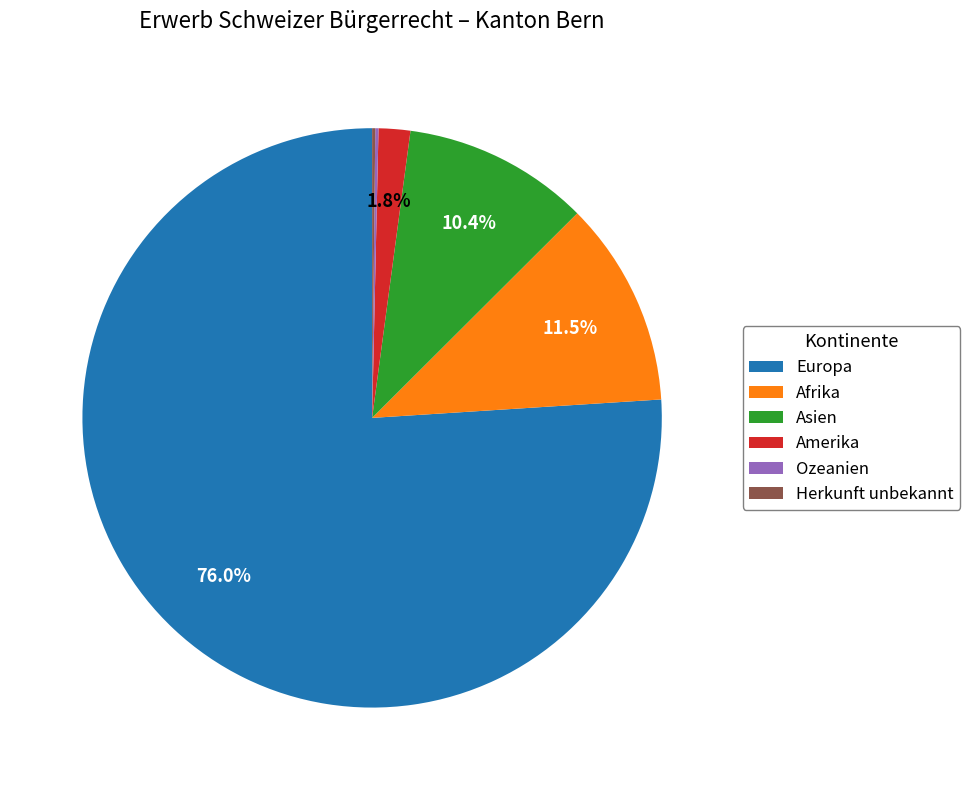

To the nearest percent, what portion does Asien represent?

10%